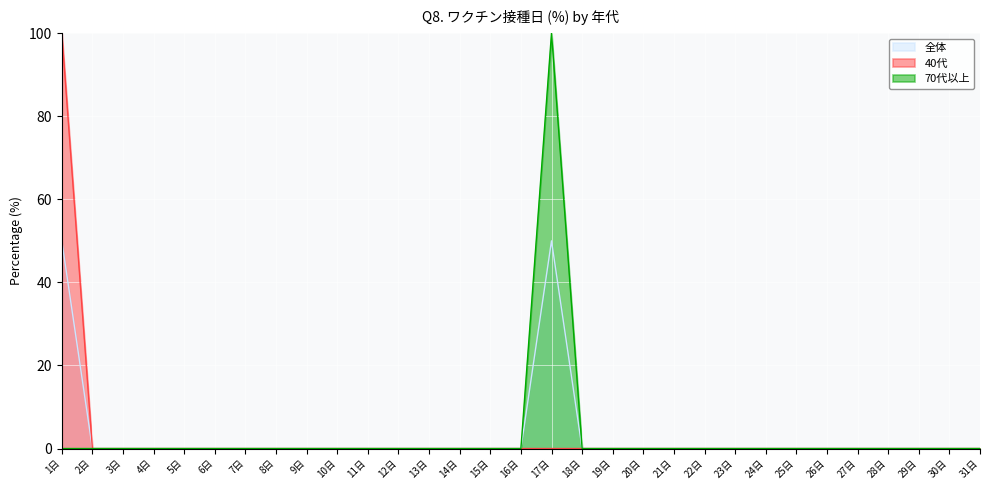

How many lines are shown in the chart?

3